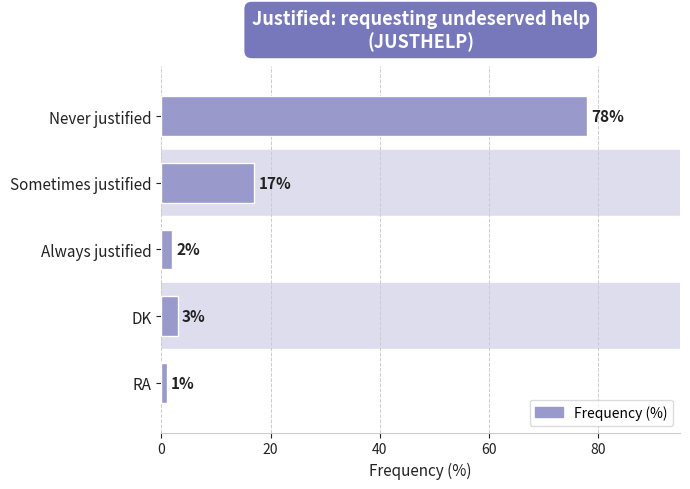

The chart shows a value of 17 at Sometimes justified. True or false?

True